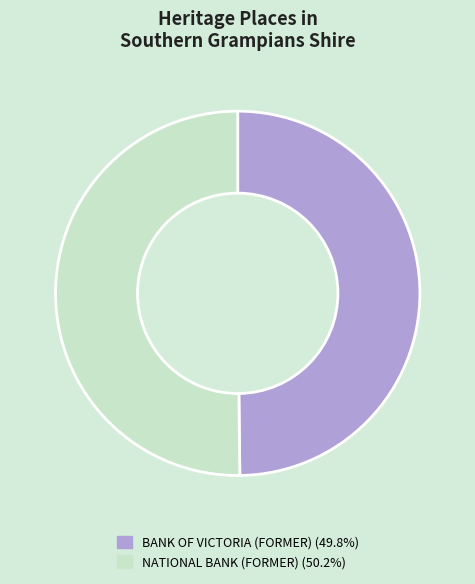

The NATIONAL BANK (FORMER) slice represents 50% of the pie. True or false?

True